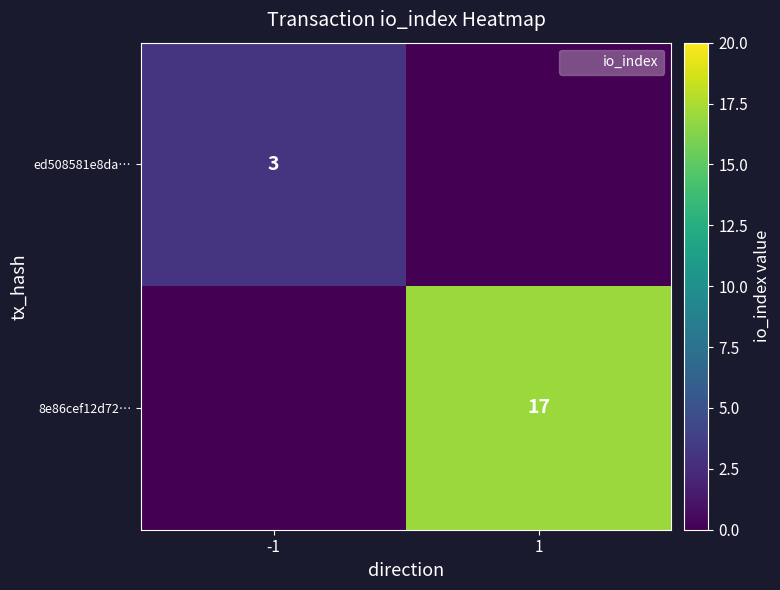

Which has a higher value, -1 or 1?

-1